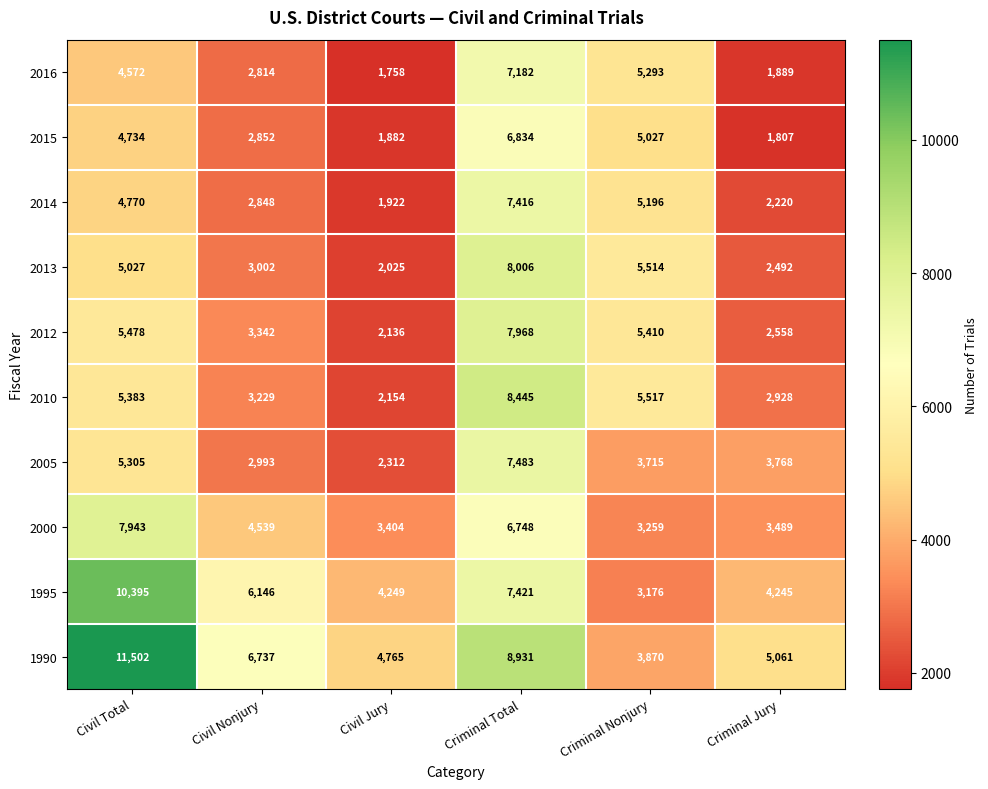

What is the difference between the maximum and minimum values in the 2014 series?

5494